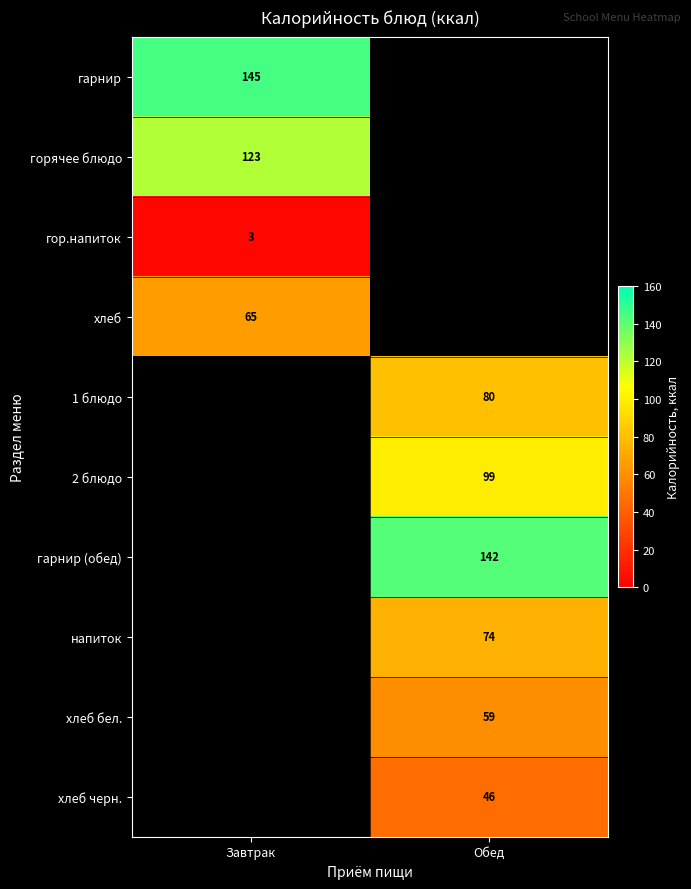

True or false: хлеб бел. has a value of 59 at Обед.

True